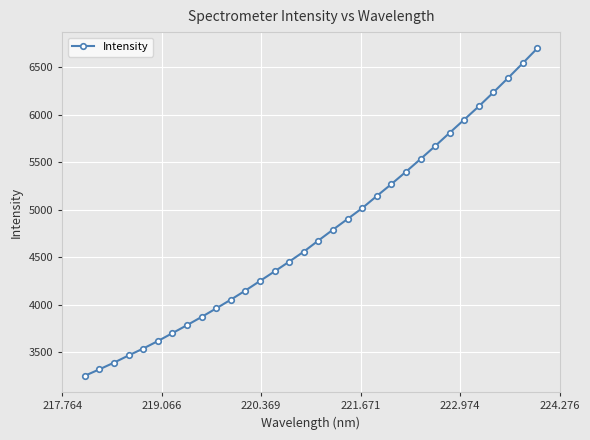

What is the difference between the maximum and minimum values?

3443.6